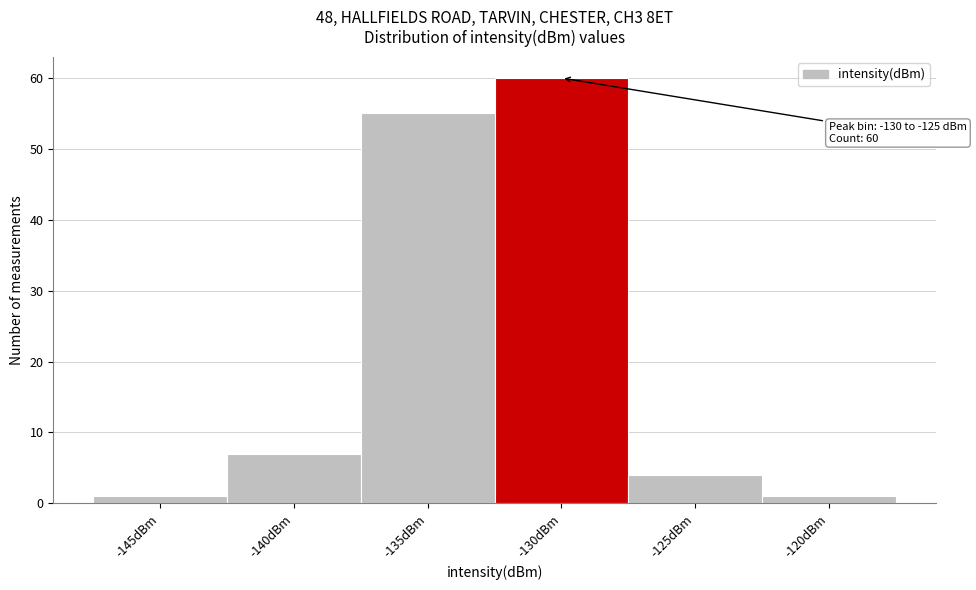

Reading right to left, list all the values displayed in this chart.

1	4	60	55	7	1